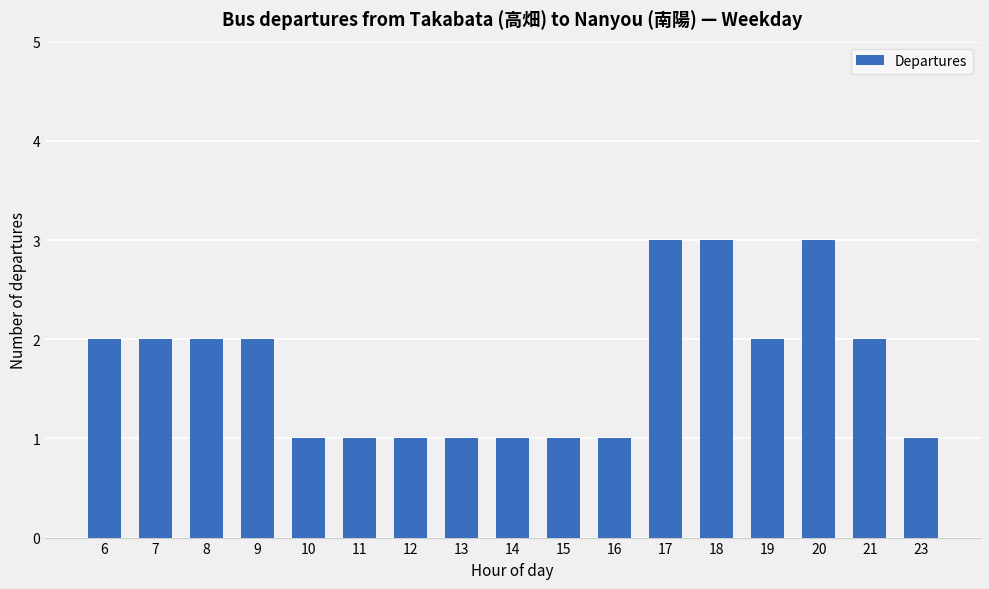

True or false: the data shows 1 at 13.

True